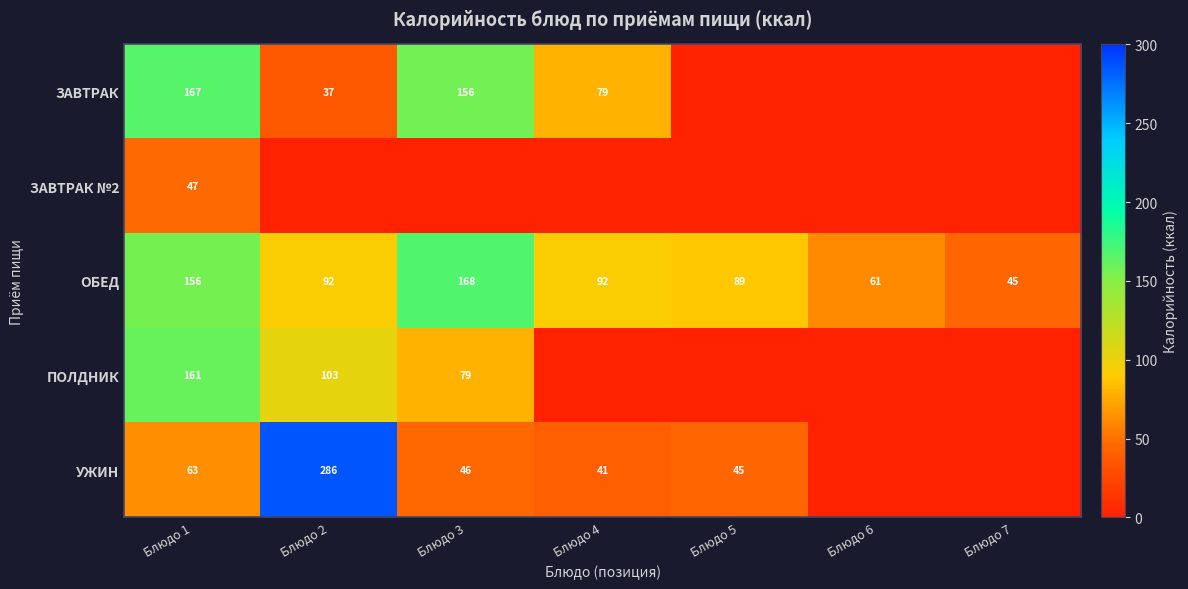

What is the highest value of the ОБЕД series?

168